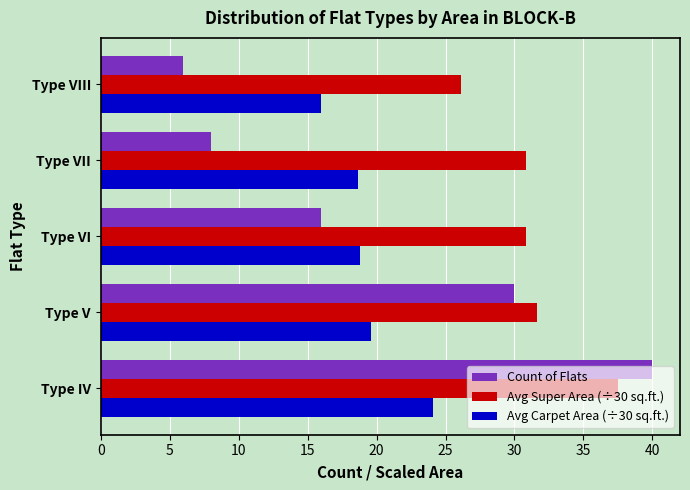

Is it true that Avg Super Area (÷30 sq.ft.) equals 30.8 at Type VII?

True